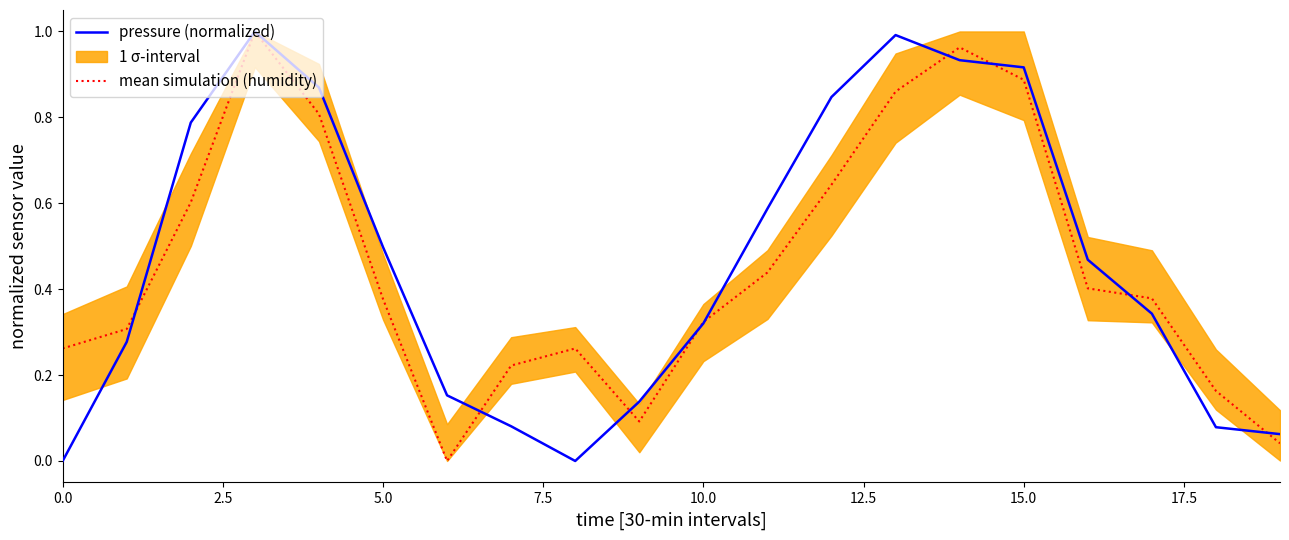

What is the difference between the pressure (normalized) values at 10 and 9?

0.2